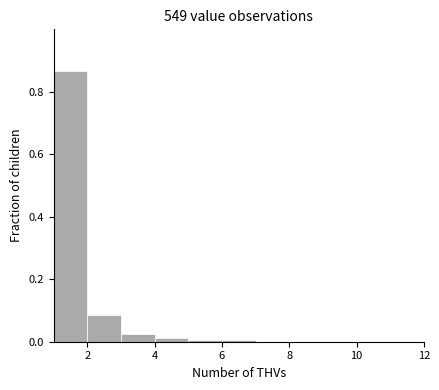

Reading left to right, list every bar in this chart as the range it spans on the x-axis followed by its height. The values are not printed on the chart, so give them approximately, as read against the axis.

1 to 2: 0.86
2 to 3: 0.08
3 to 4: 0.02
4 to 5: under 0.02
5 to 6: under 0.02
6 to 7: under 0.02
7 to 8: 0
8 to 9: 0
9 to 10: 0
10 to 11: 0
11 to 12: 0